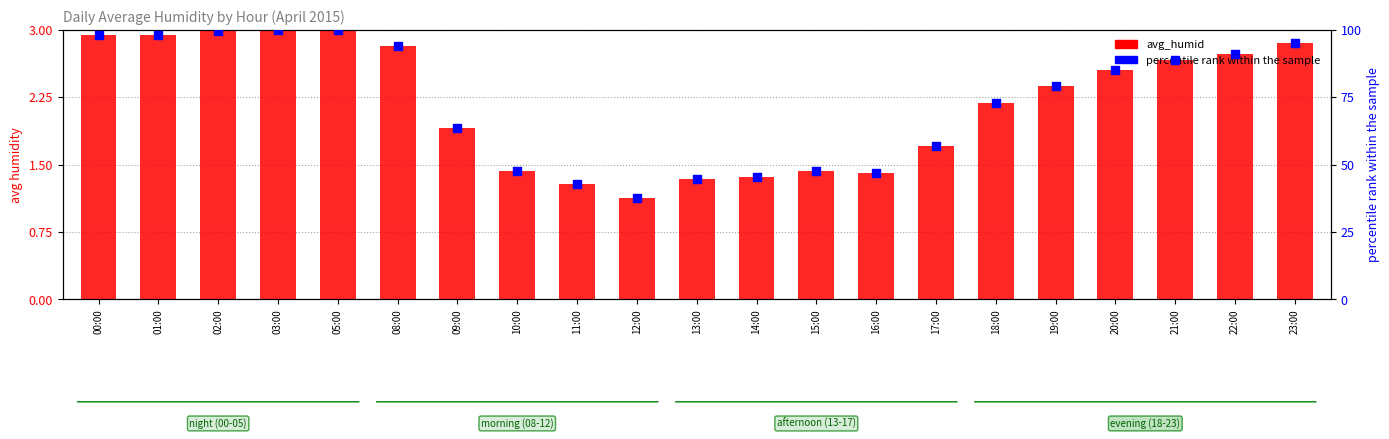

Which series has the largest total across all categories?

percentile rank within the sample